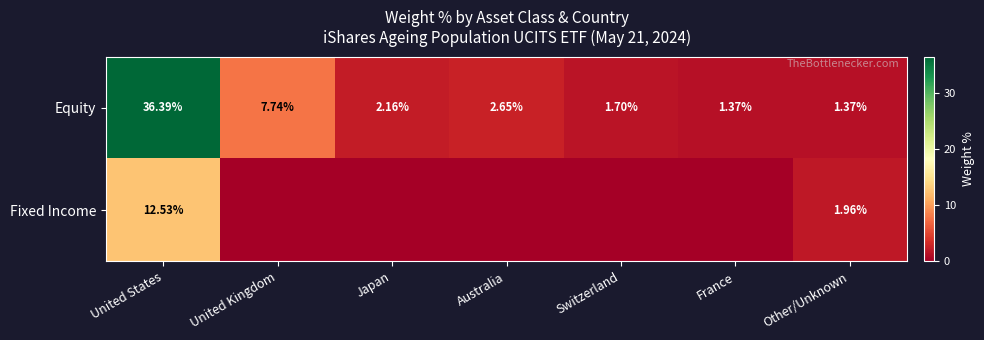

Is the value of Equity at United Kingdom greater than the value of Fixed Income at Other/Unknown?

Yes